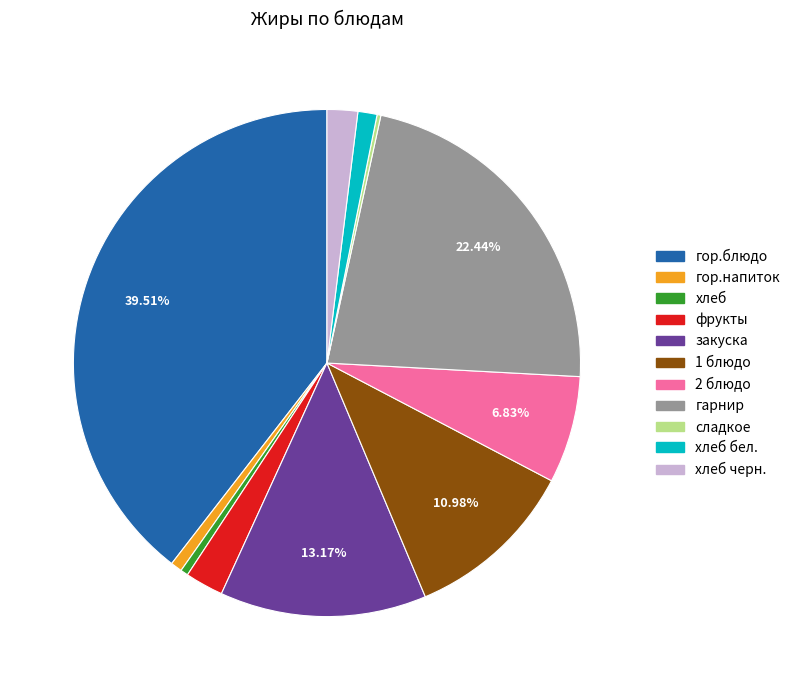

Is there any slice that represents more than half of the pie?

No